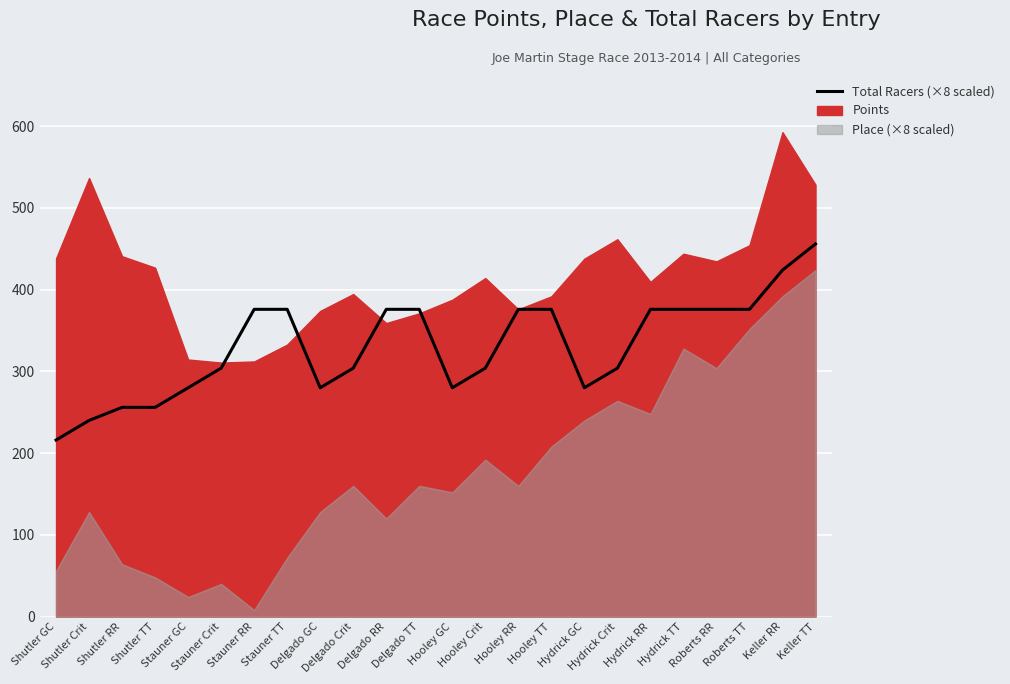

What is the sum of the values at Stauner RR and Hydrick Crit?

680